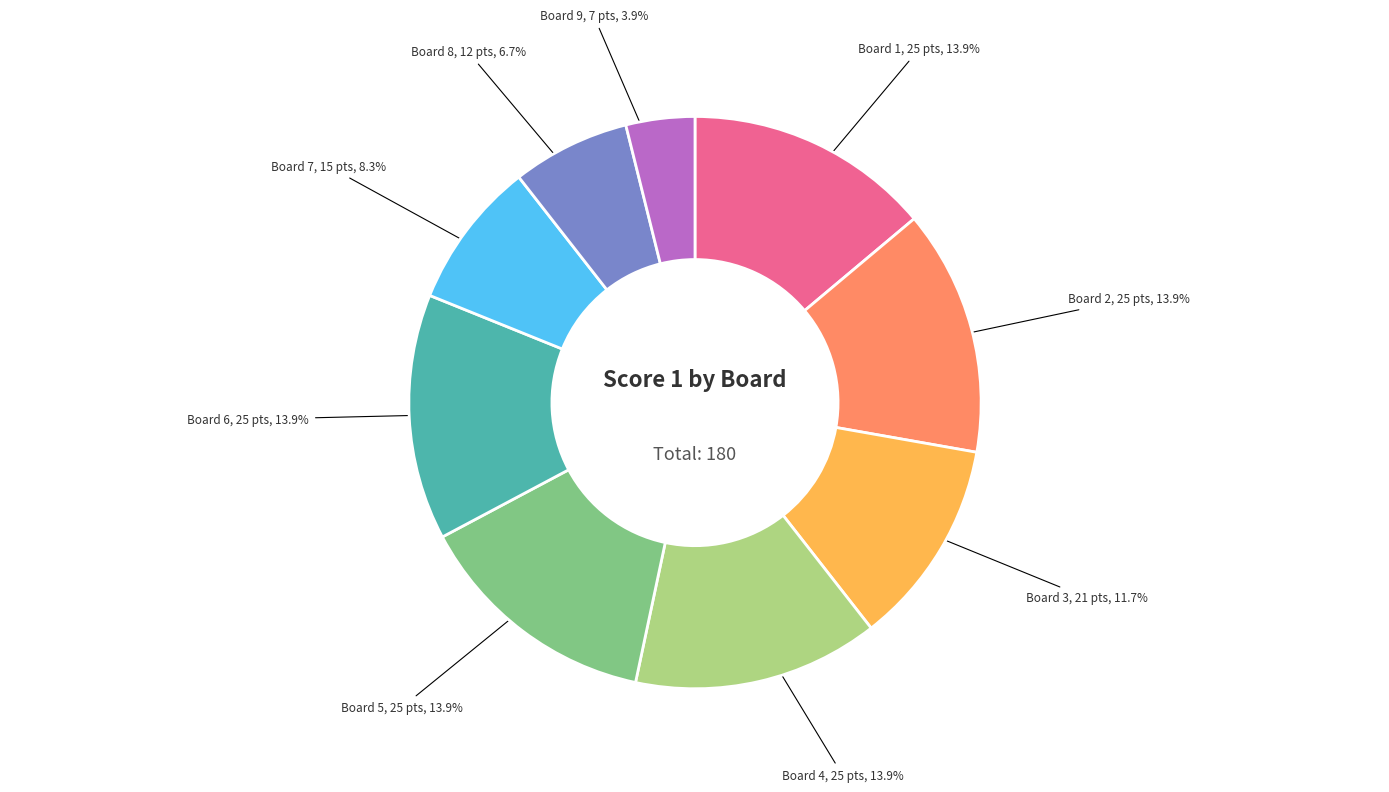

Count the number of slices in the pie.

9